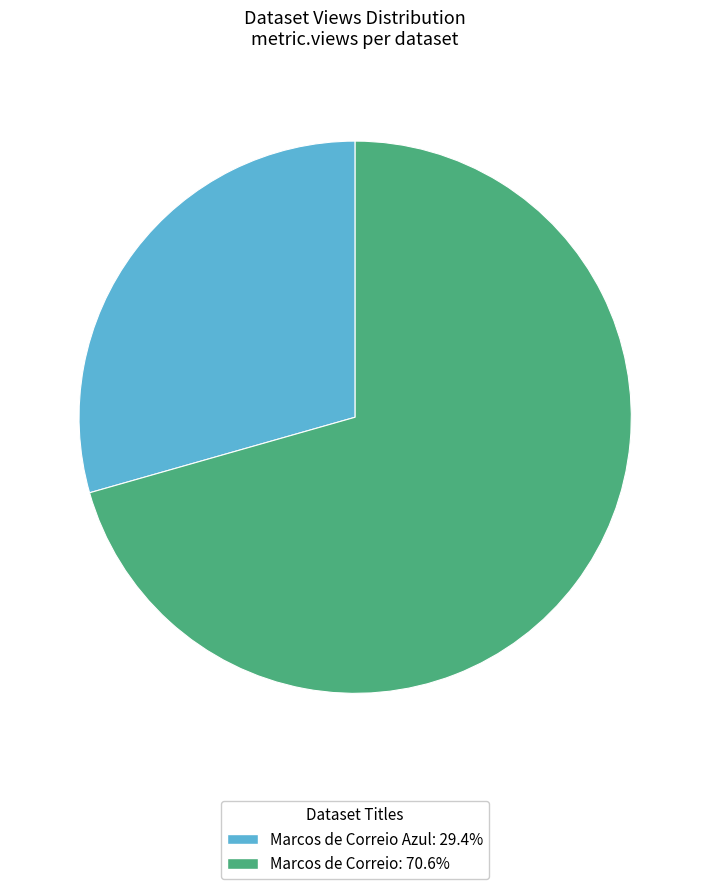

Is there a majority slice in this chart?

Yes